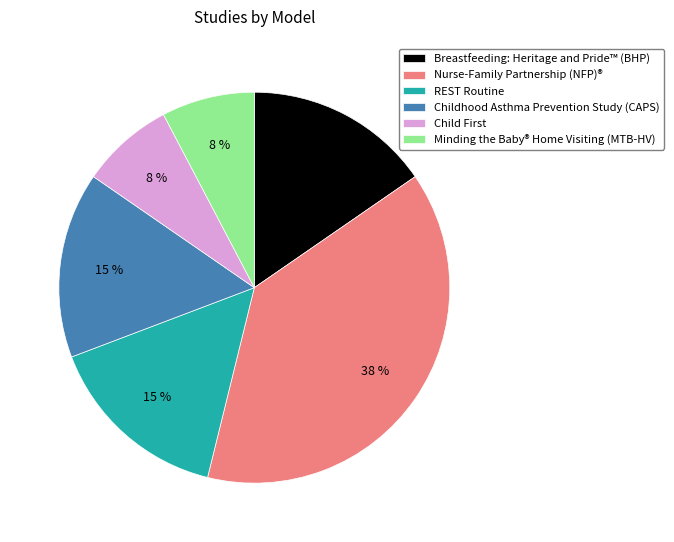

The Minding the Baby® Home Visiting (MTB-HV) slice represents 1% of the pie. True or false?

False